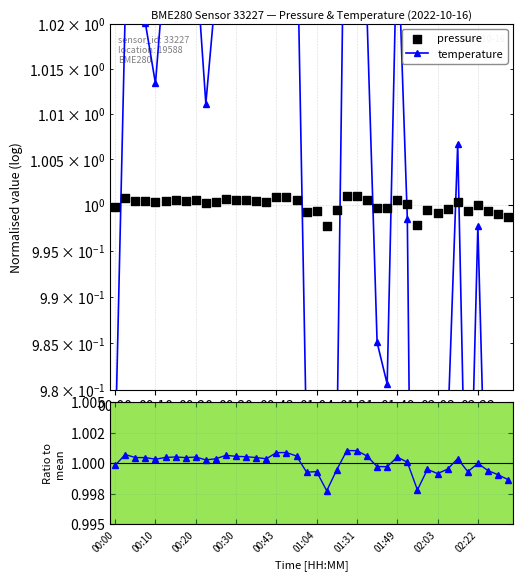

At which category is the sum across all series the highest?

17